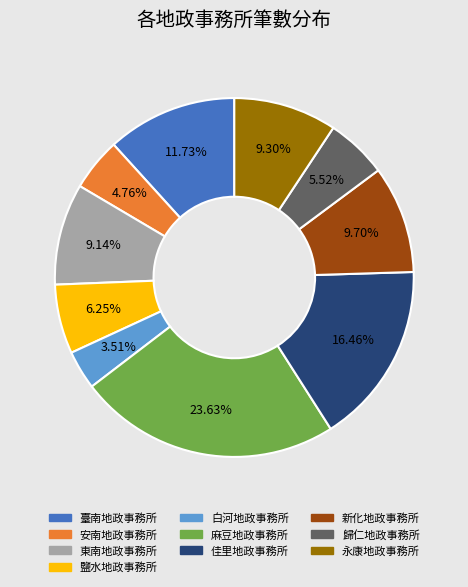

How many slices are in this pie chart?

10